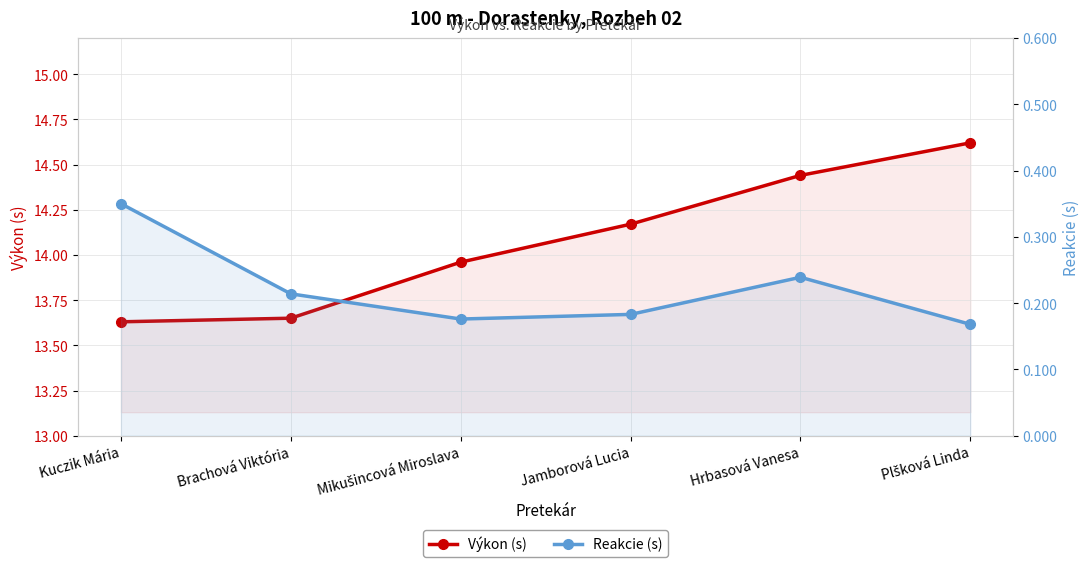

What is the sum of the Reakcie (s) values at Plšková Linda and Hrbasová Vanesa?

0.4